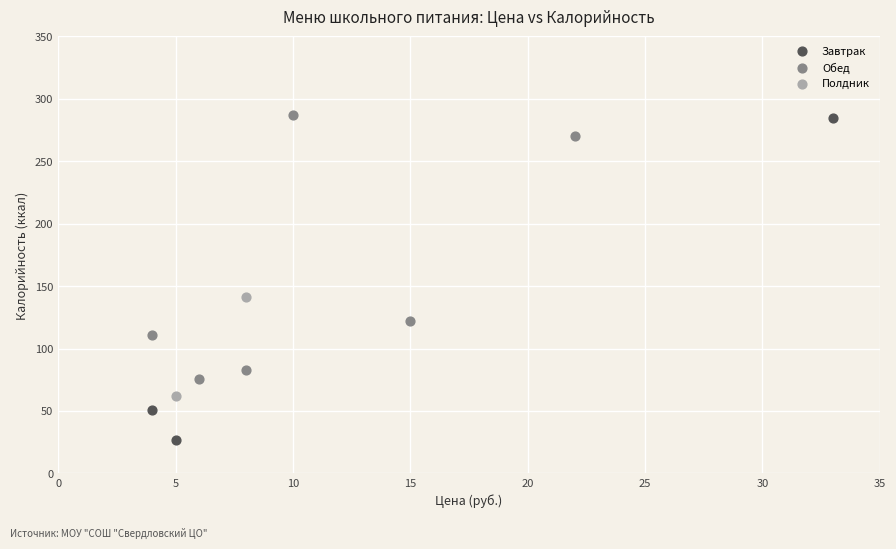

What are all the series names shown in the legend?

Завтрак, Обед, Полдник